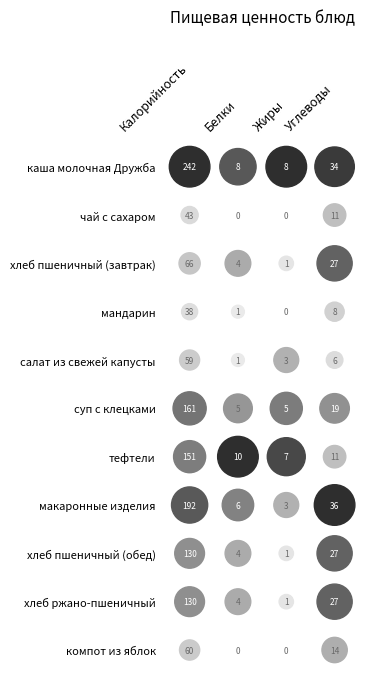

Reading left to right, list all the values displayed in this chart.

каша молочная Дружба: 242	8	8	34
чай с сахаром: 43	0	0	11
хлеб пшеничный (завтрак): 66	4	1	27
мандарин: 38	1	0	8
салат из свежей капусты: 59	1	3	6
суп с клецками: 161	5	5	19
тефтели: 151	10	7	11
макаронные изделия: 192	6	3	36
хлеб пшеничный (обед): 130	4	1	27
хлеб ржано-пшеничный: 130	4	1	27
компот из яблок: 60	0	0	14